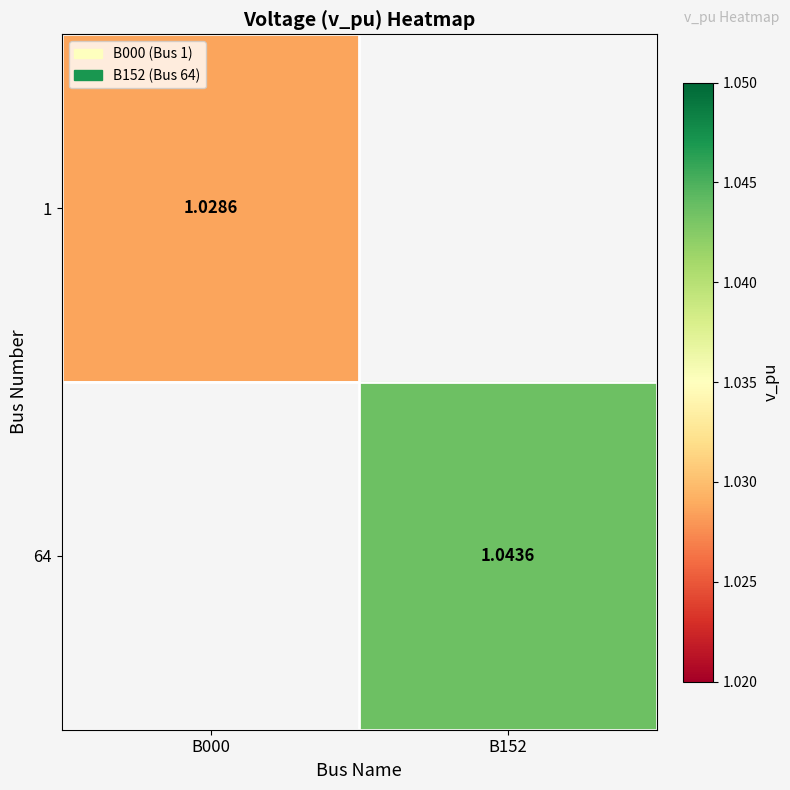

At which label does 64 first exceed 1?

B152